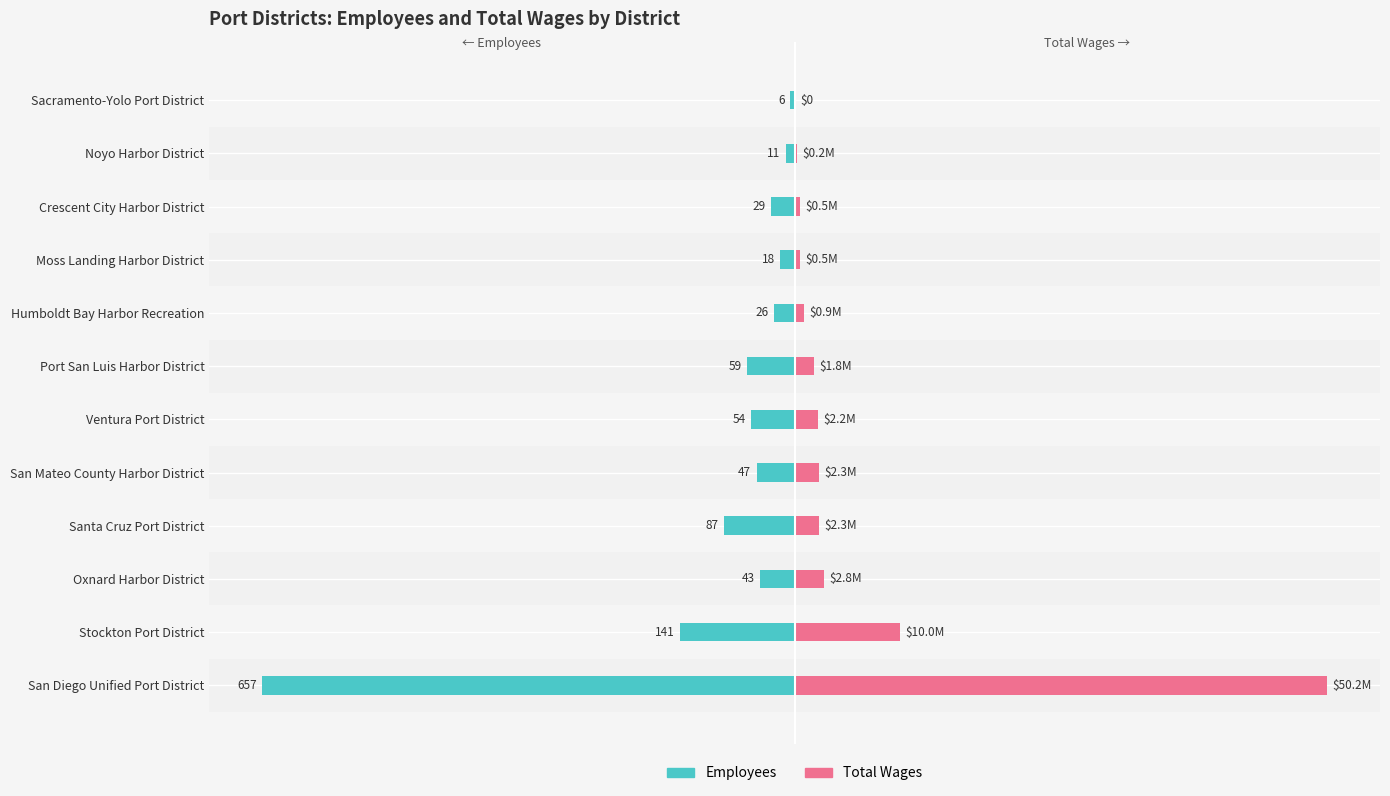

How many data points does each series have?

12